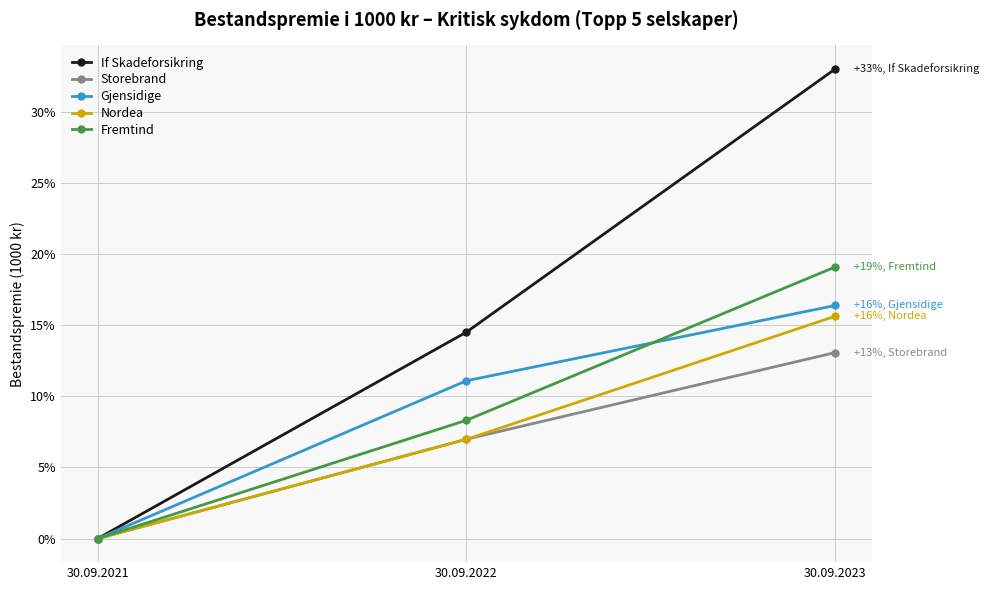

What is the total value across all series at 30.09.2022?

47.9